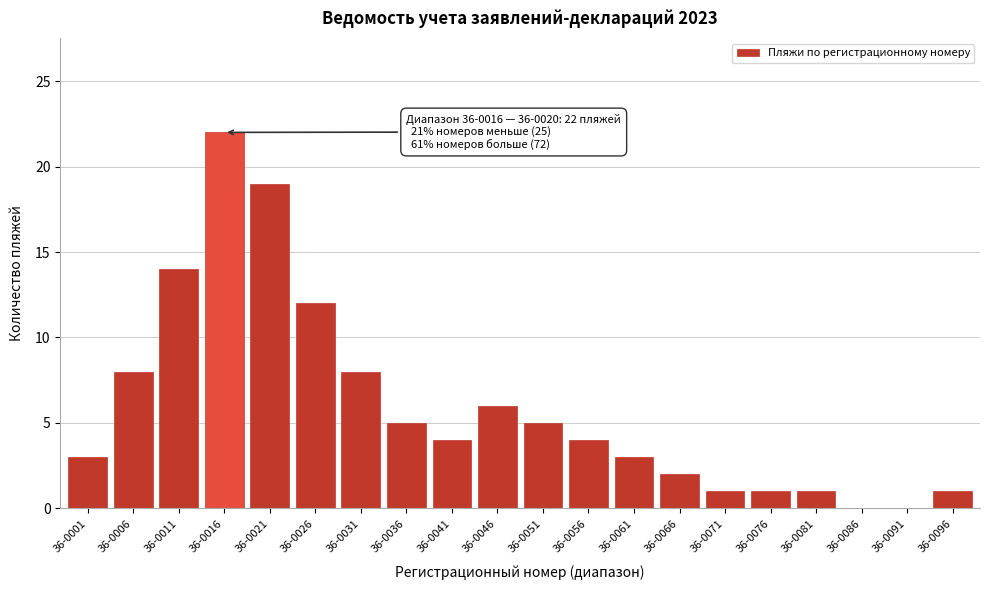

Reading left to right, transcribe all the data shown in this chart.

36-0001=3	36-0006=8	36-0011=14	36-0016=22	36-0021=19	36-0026=12	36-0031=8	36-0036=5	36-0041=4	36-0046=6	36-0051=5	36-0056=4	36-0061=3	36-0066=2	36-0071=1	36-0076=1	36-0081=1	36-0086=0	36-0091=0	36-0096=1